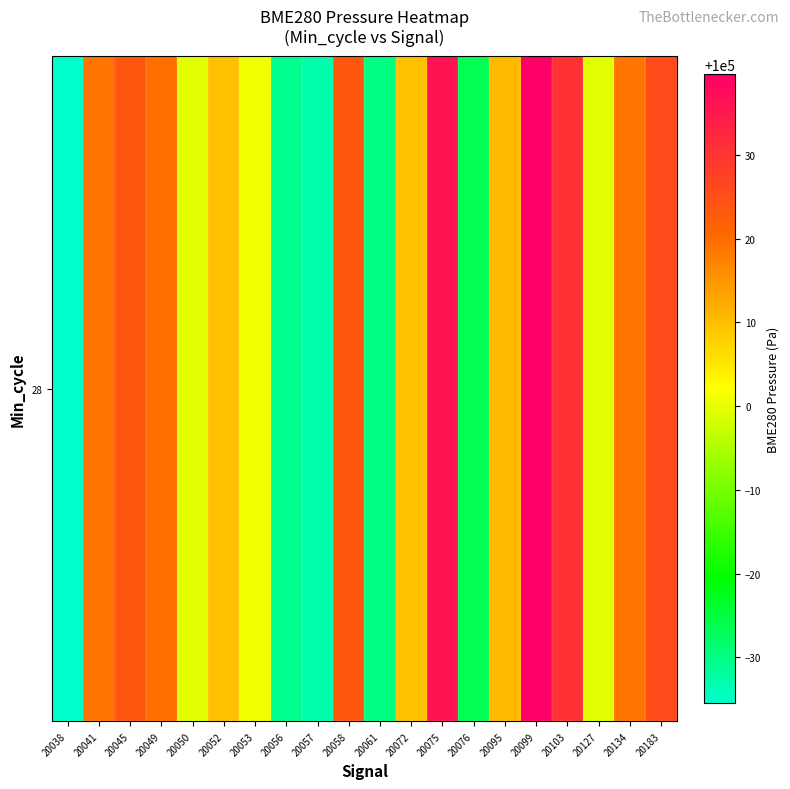

Reading left to right, what are all the values shown in this chart?

20038=99964.6	20041=100019.2	20045=100023.7	20049=100019.7	20050=99999.6	20052=100009.8	20053=100000.7	20056=99969.2	20057=99966.9	20058=100023.6	20061=99970.1	20072=100009.7	20075=100035.8	20076=99973.6	20095=100010.6	20099=100039.6	20103=100030.5	20127=99999.5	20134=100019.2	20183=100025.7